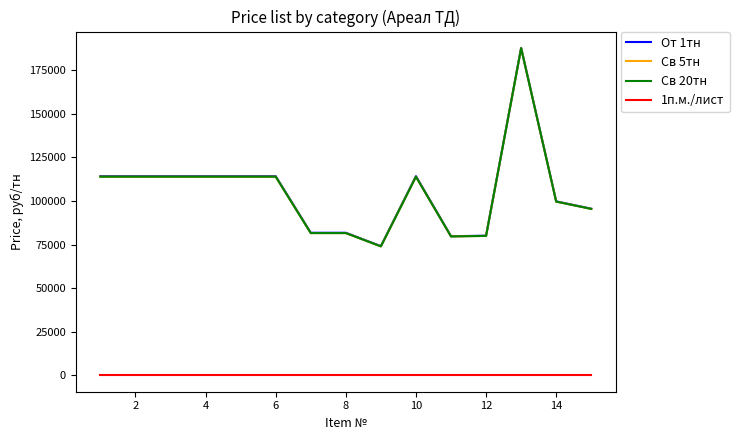

Does the chart have visible grid lines?

No